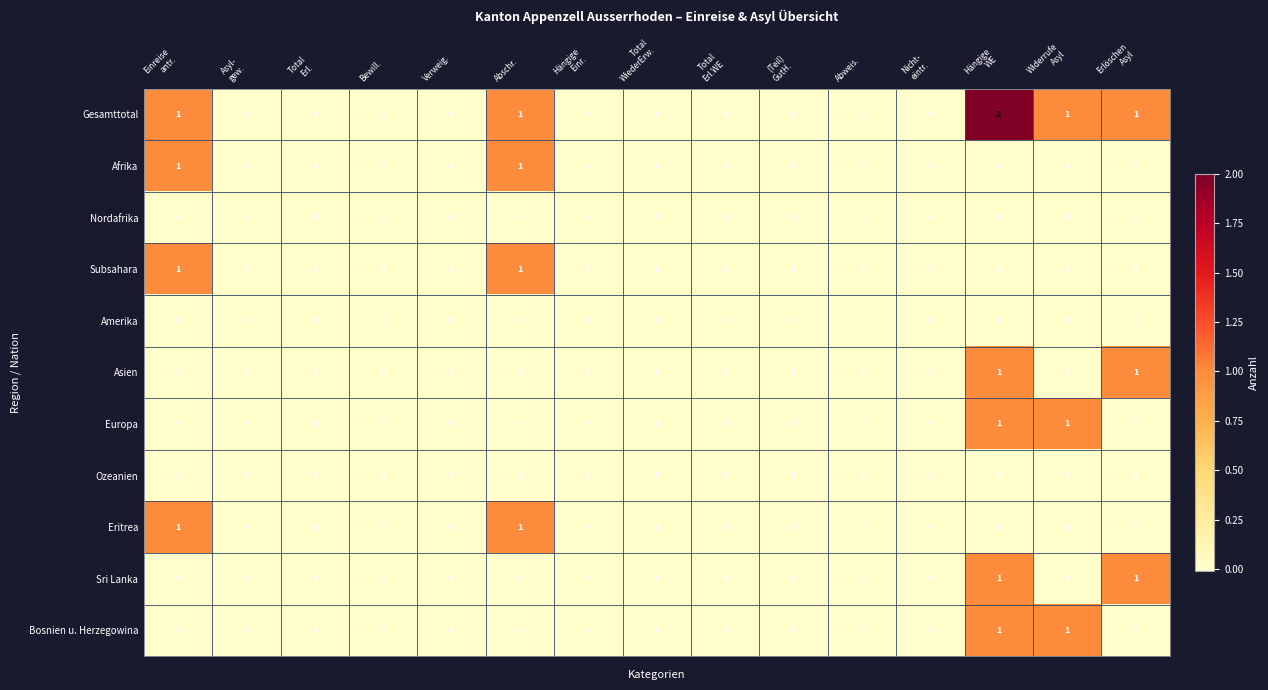

What is the sum of all Gesamttotal values?

6